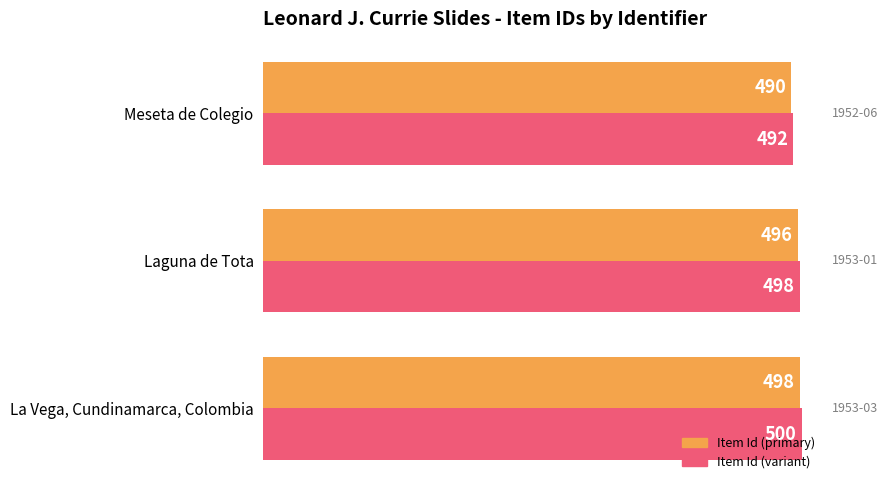

At which category does the chart reach its minimum across all series?

Meseta de Colegio